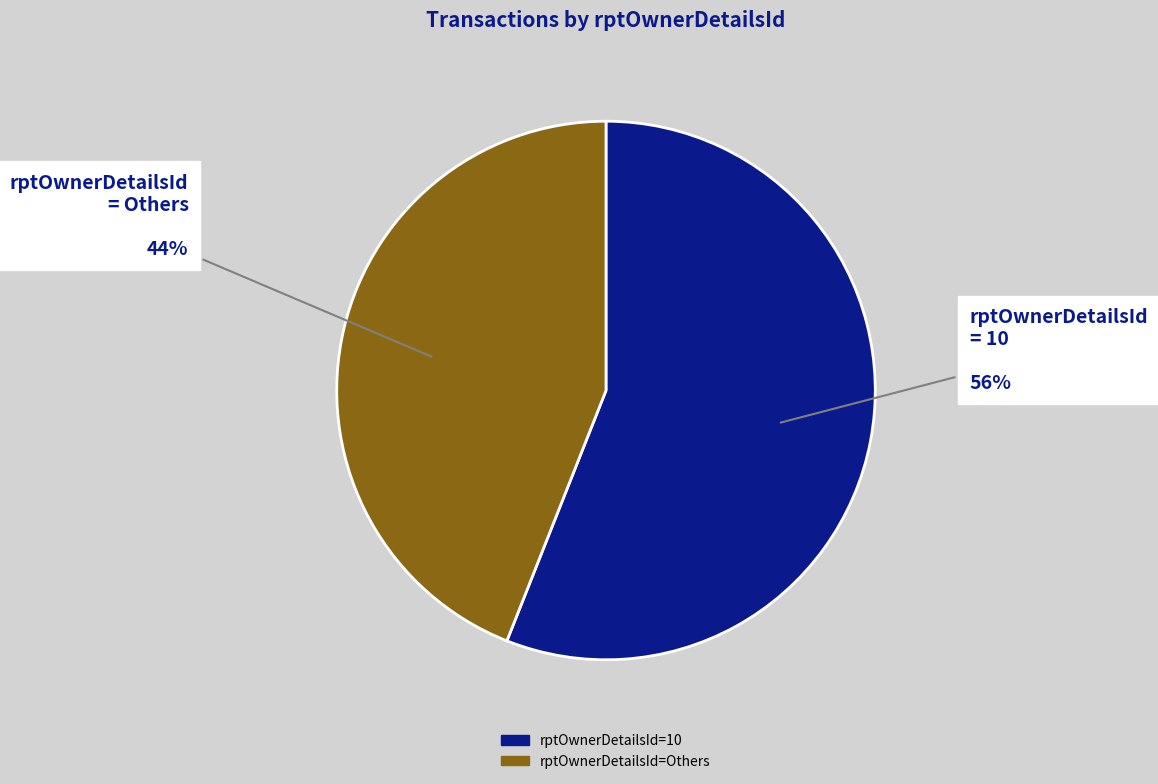

To the nearest percent, what is the difference between the largest and smallest slice percentages?

12%